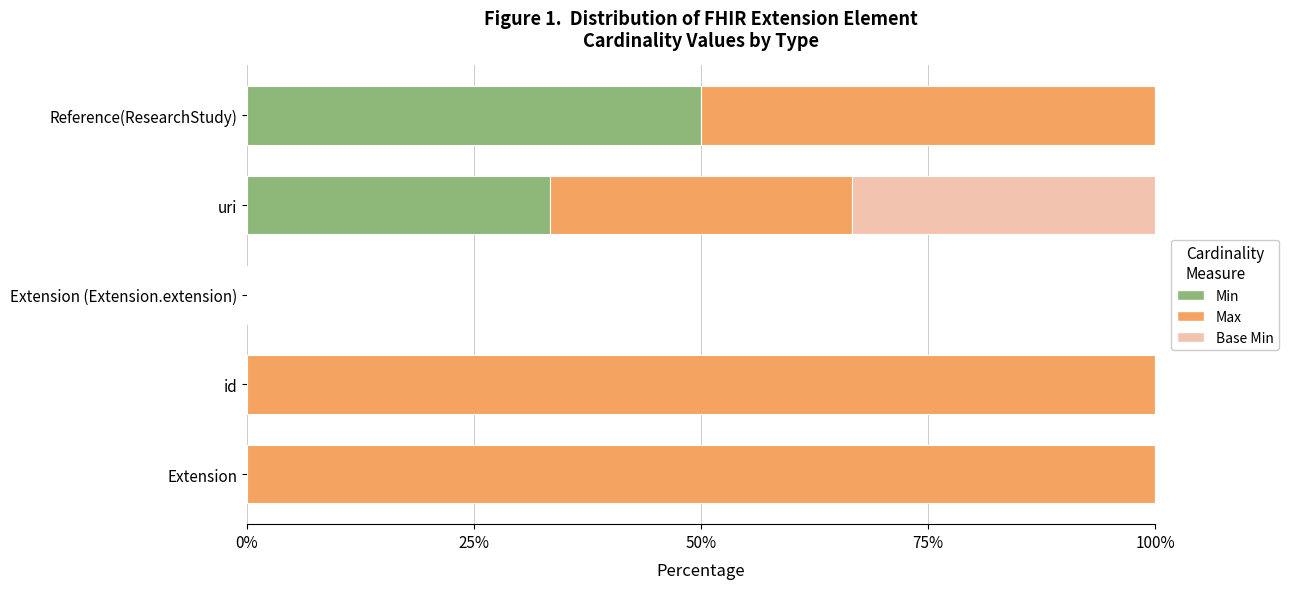

What is the total value across all series at id?

100.0